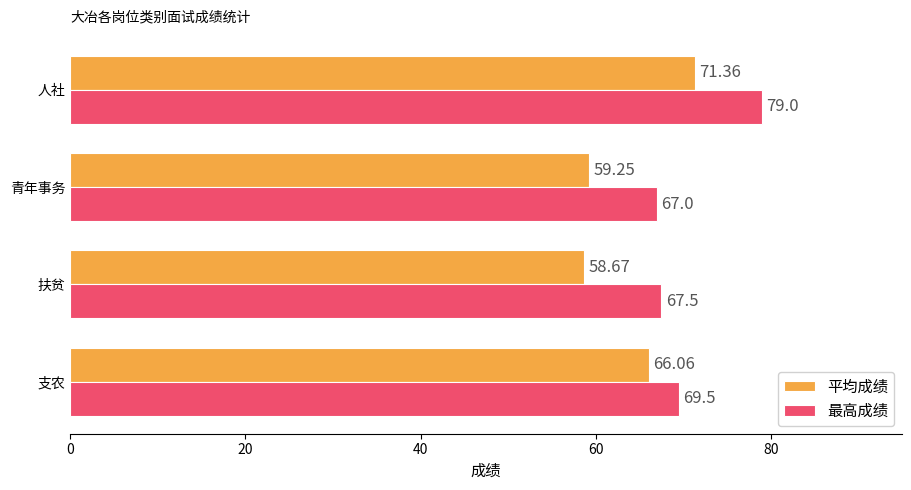

List the series in order of their overall mean, lowest first.

平均成绩, 最高成绩